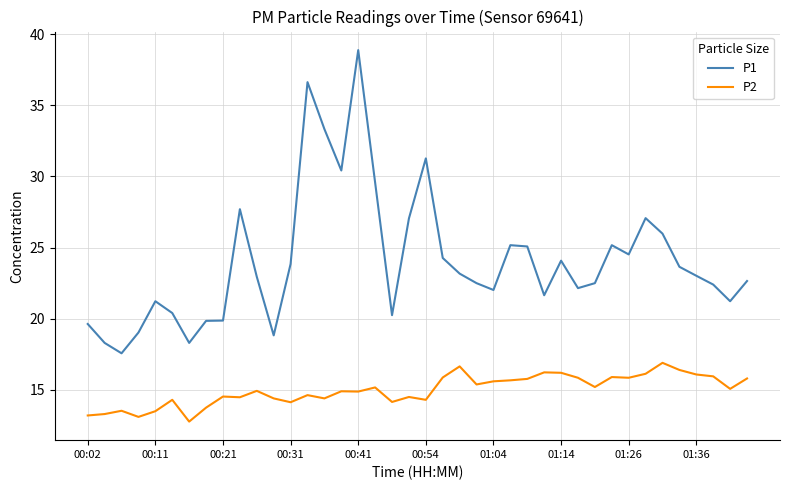

True or false: P2 and P1 intersect in this chart.

False